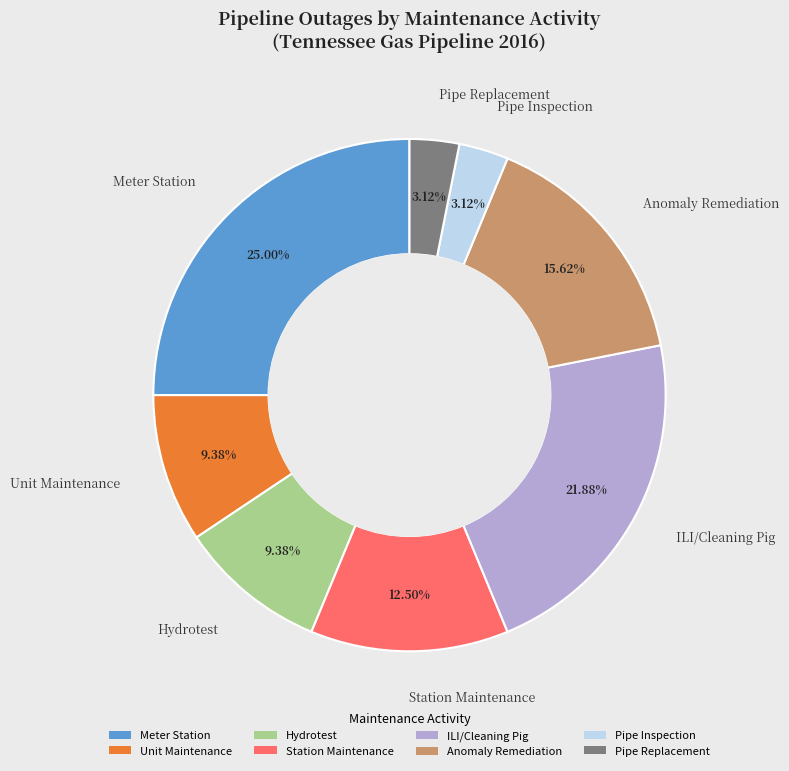

What is the ratio of the value at Unit Maintenance to the value at Meter Station?

0.4